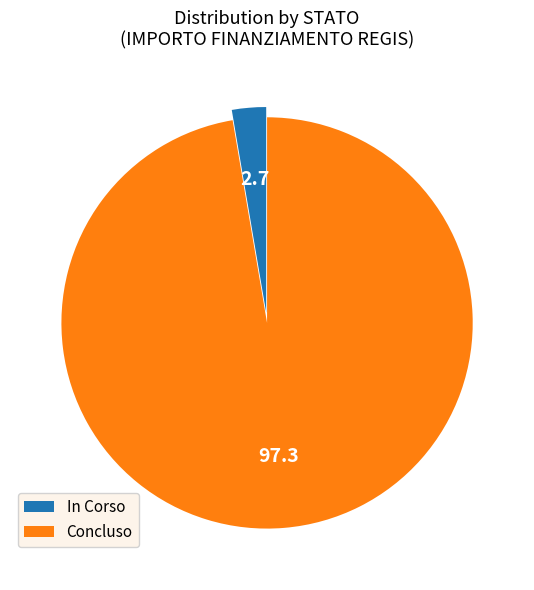

True or false: Concluso accounts for 97% of the total.

True